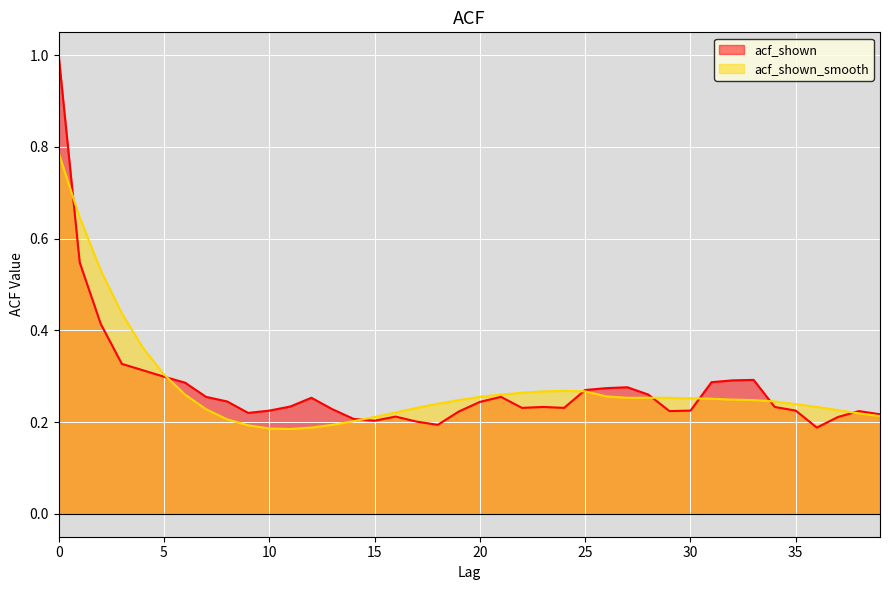

The value of acf_shown_smooth at 6 is 0.1. True or false?

False